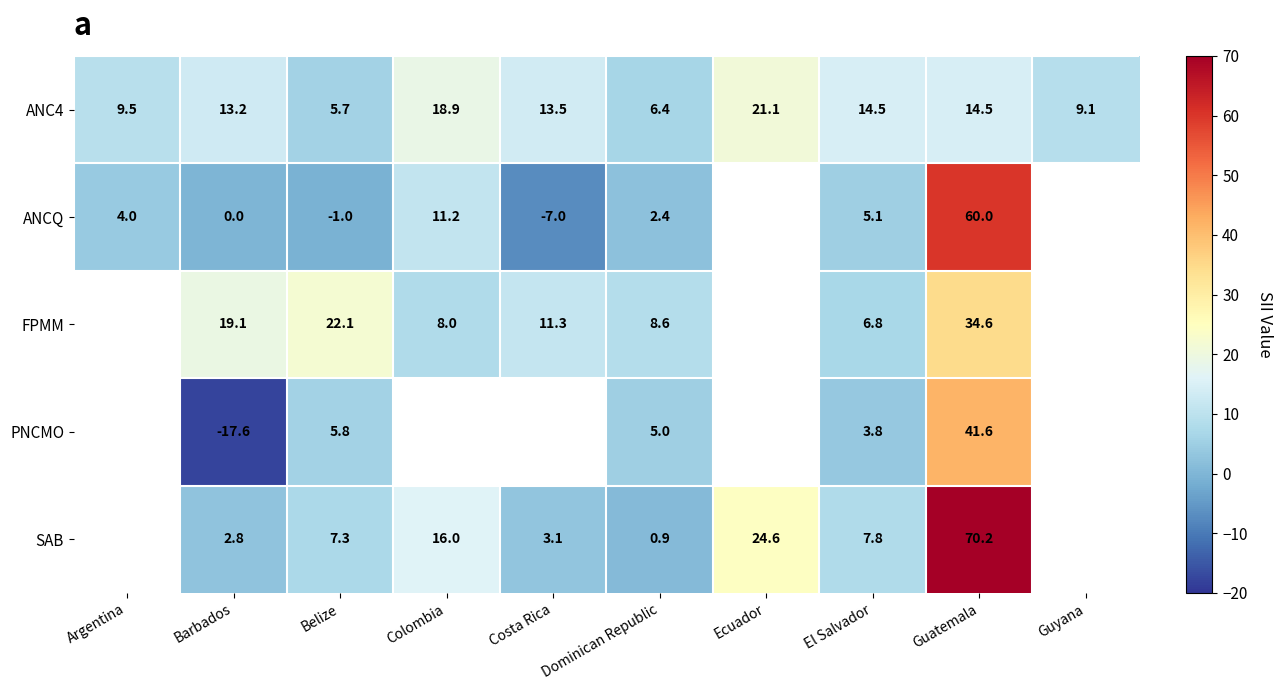

At which category is the sum across all series the highest?

Guatemala